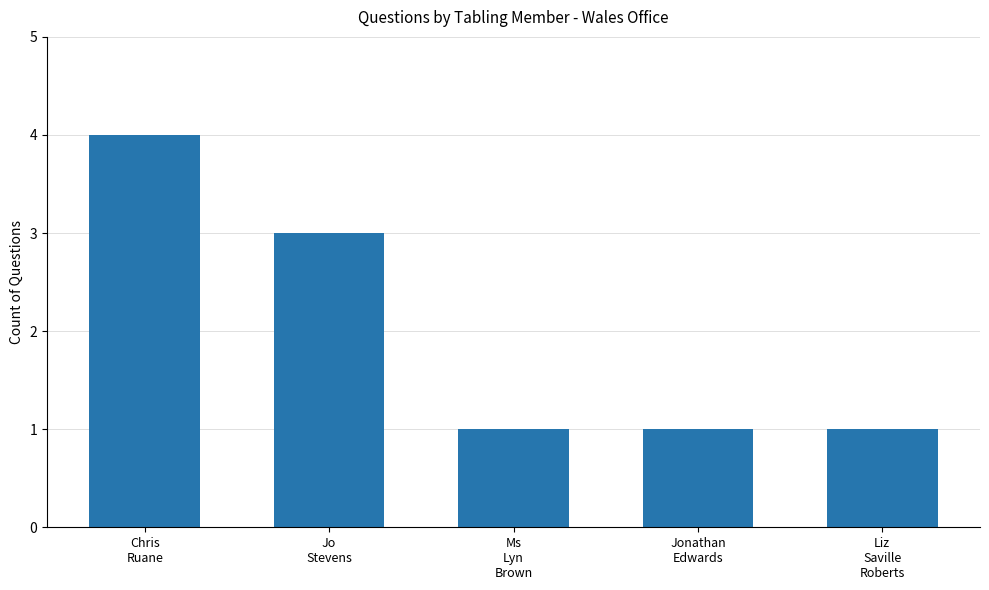

What is the sum of all values?

10